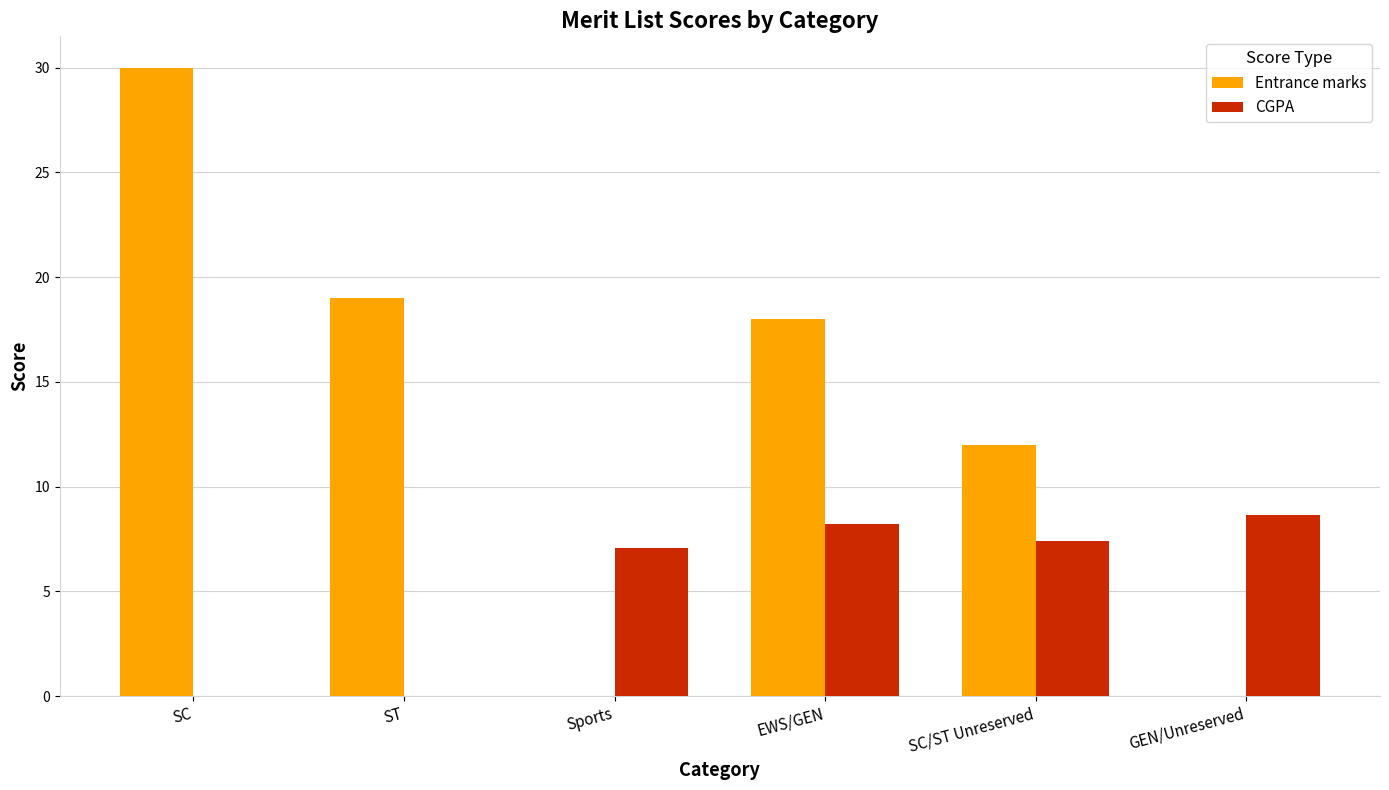

What is the maximum value shown in the chart?

30.0